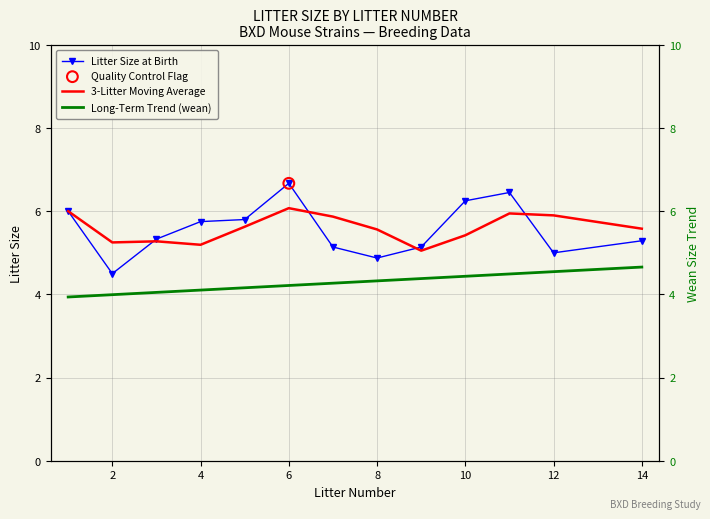

What are all the series names shown in the legend?

Litter Size at Birth, 3-Litter Moving Average, Long-Term Trend (wean)